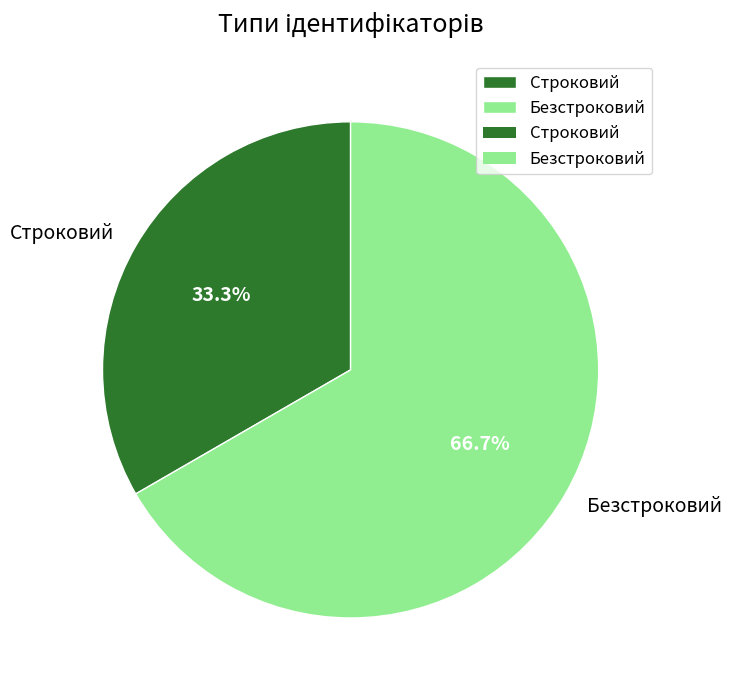

Which category accounts for the majority?

Безстроковий